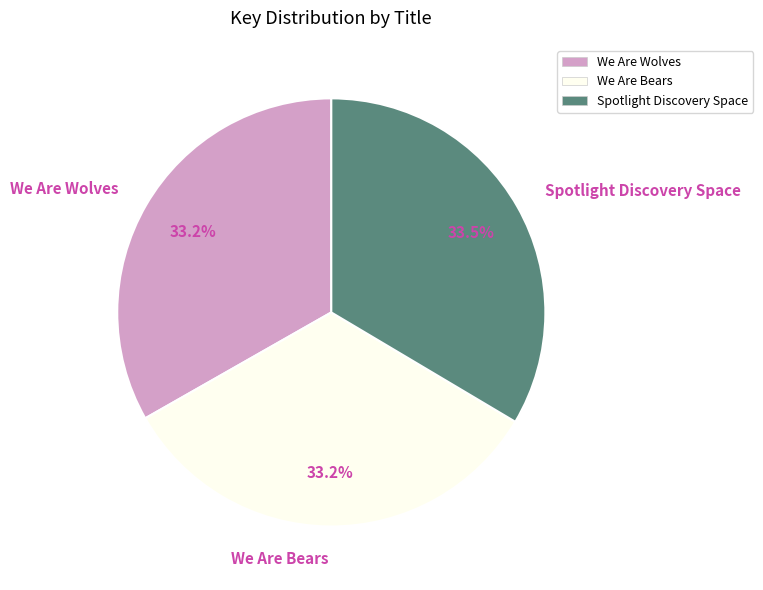

What percentage is NOT represented by We Are Wolves?

66.8%